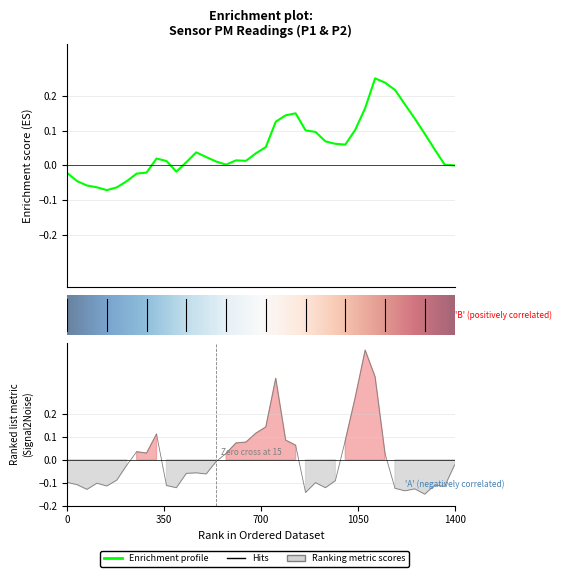

At which category does the data reach its first local valley?

2